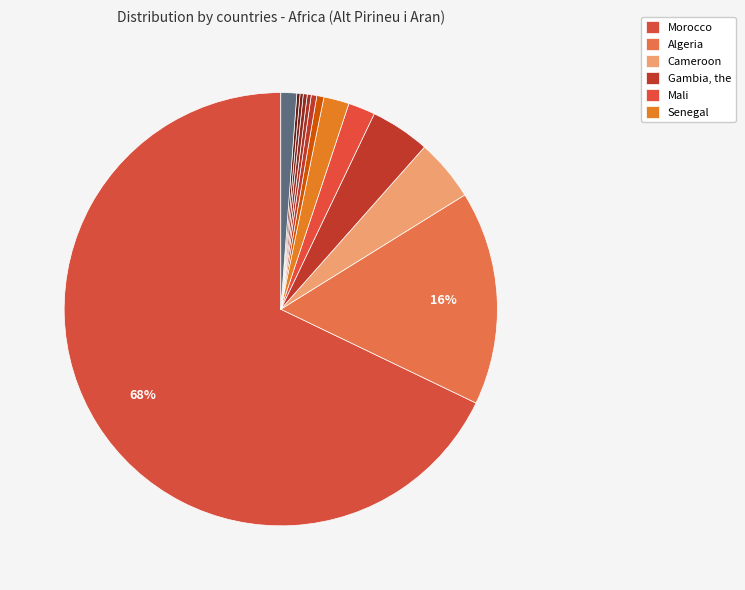

How many segments does this pie chart have?

13